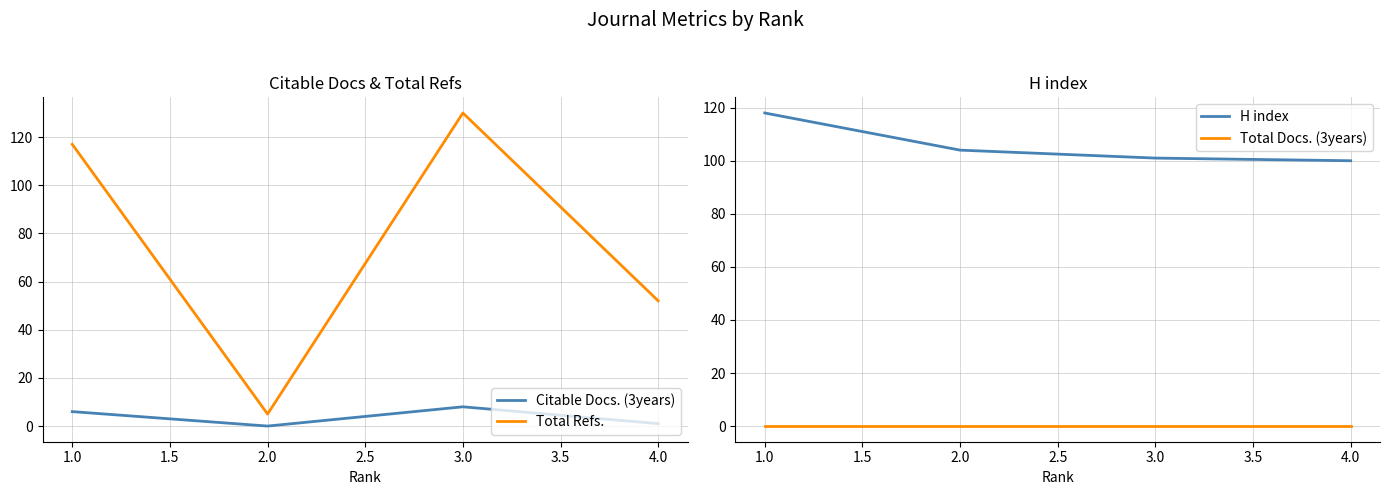

Does the chart have visible grid lines?

Yes